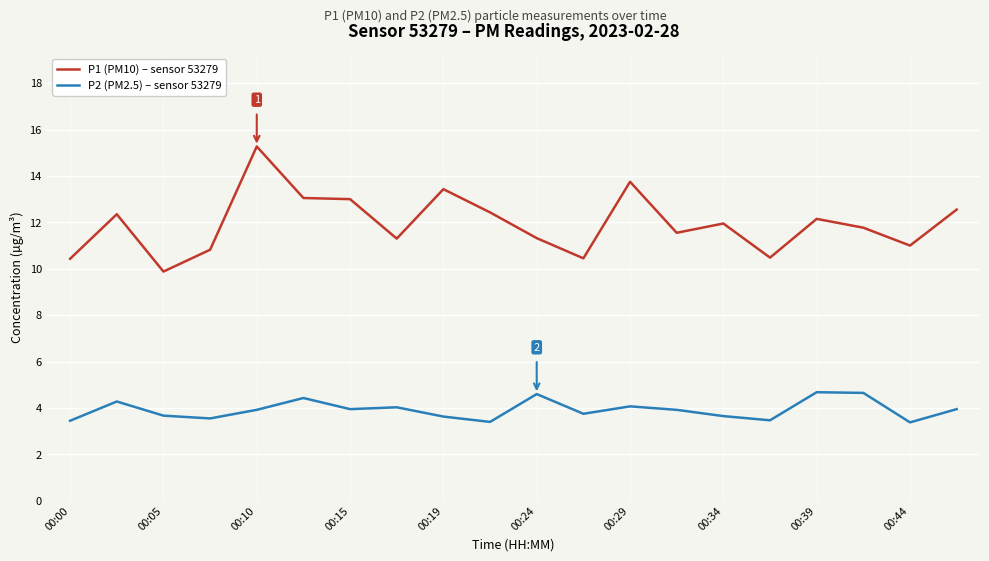

What is the minimum value for P2 (PM2.5) – sensor 53279?

3.4